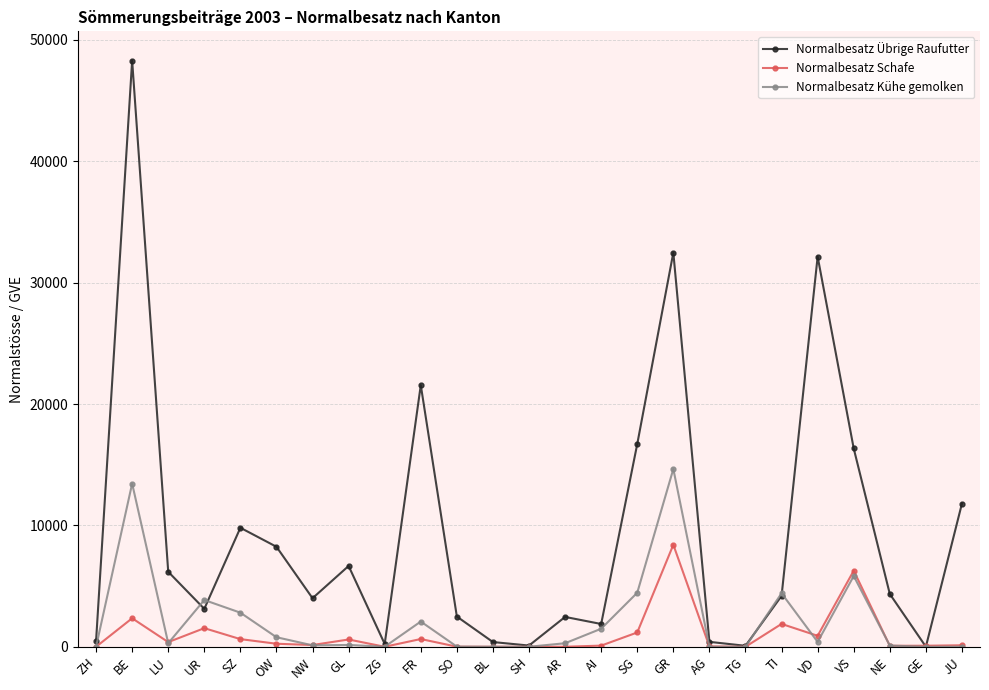

What is the difference between the second highest and minimum values in the Normalbesatz Übrige Raufutter series?

32474.4